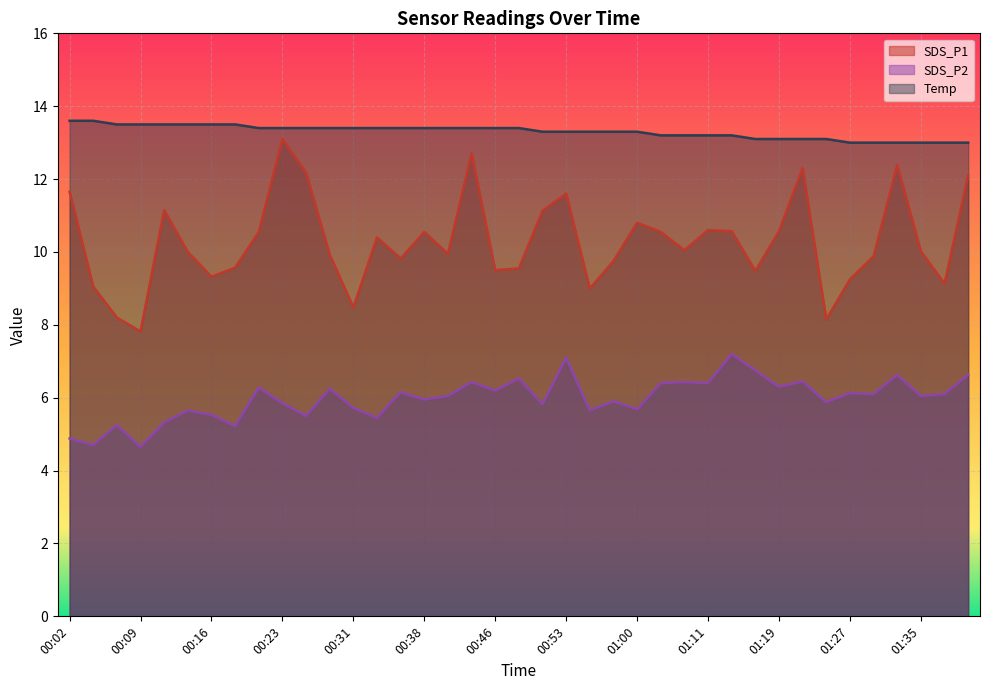

How many data points in SDS_P1 are above 10?

20